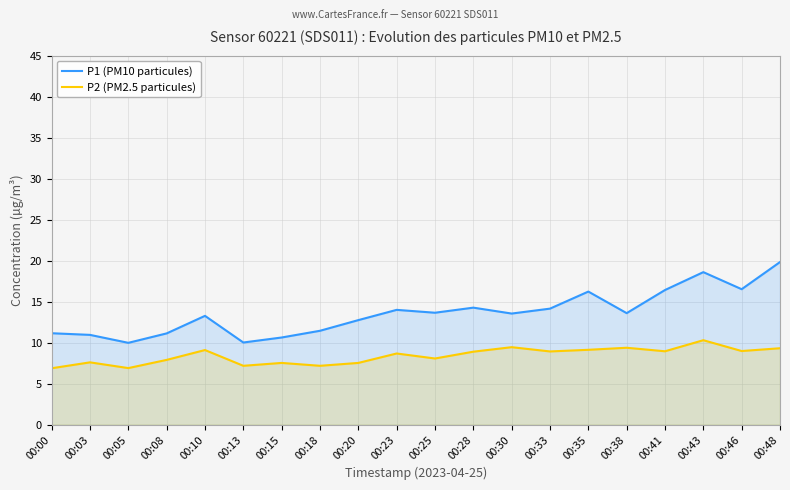

At which label does P2 (PM2.5 particules) first exceed 8?

00:10